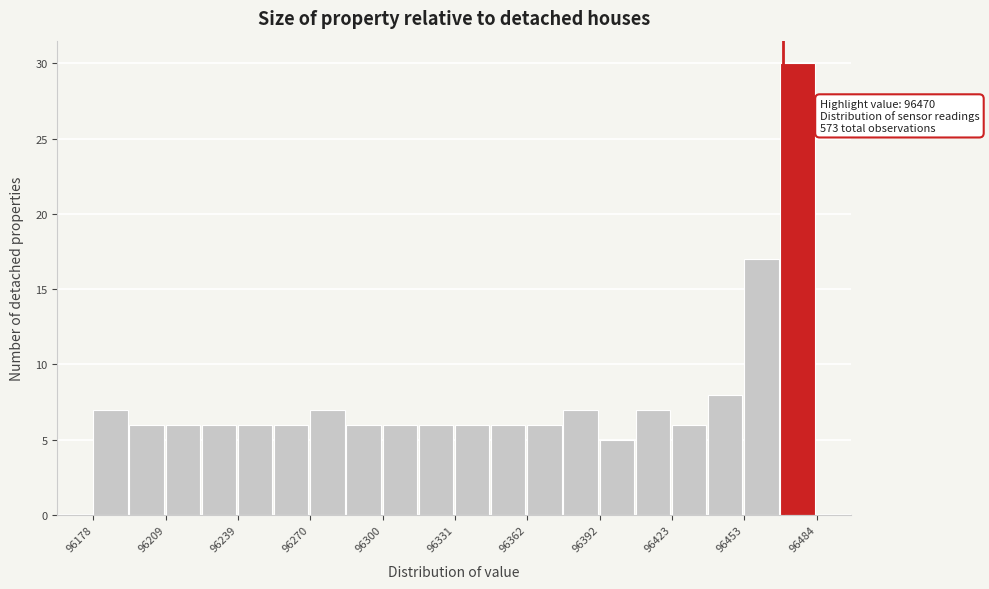

Read against the x-axis, roughly where is the centre of the tallest bar?

96475